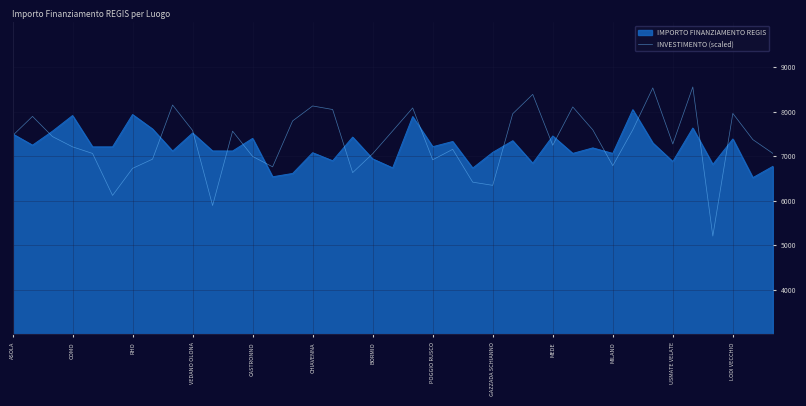

List the series in order of their peak value, lowest first.

IMPORTO FINANZIAMENTO REGIS, INVESTIMENTO (scaled)